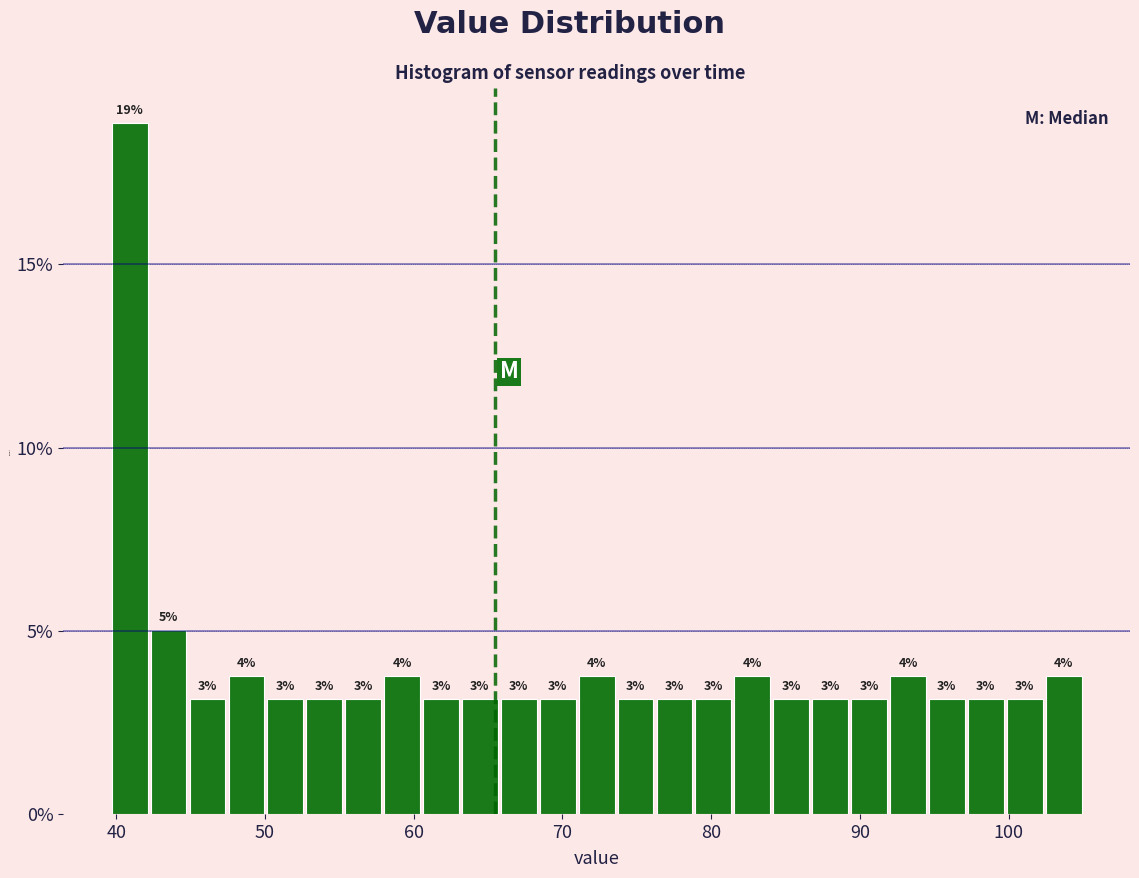

Read against the x-axis, roughly where is the centre of the tallest bar?

41